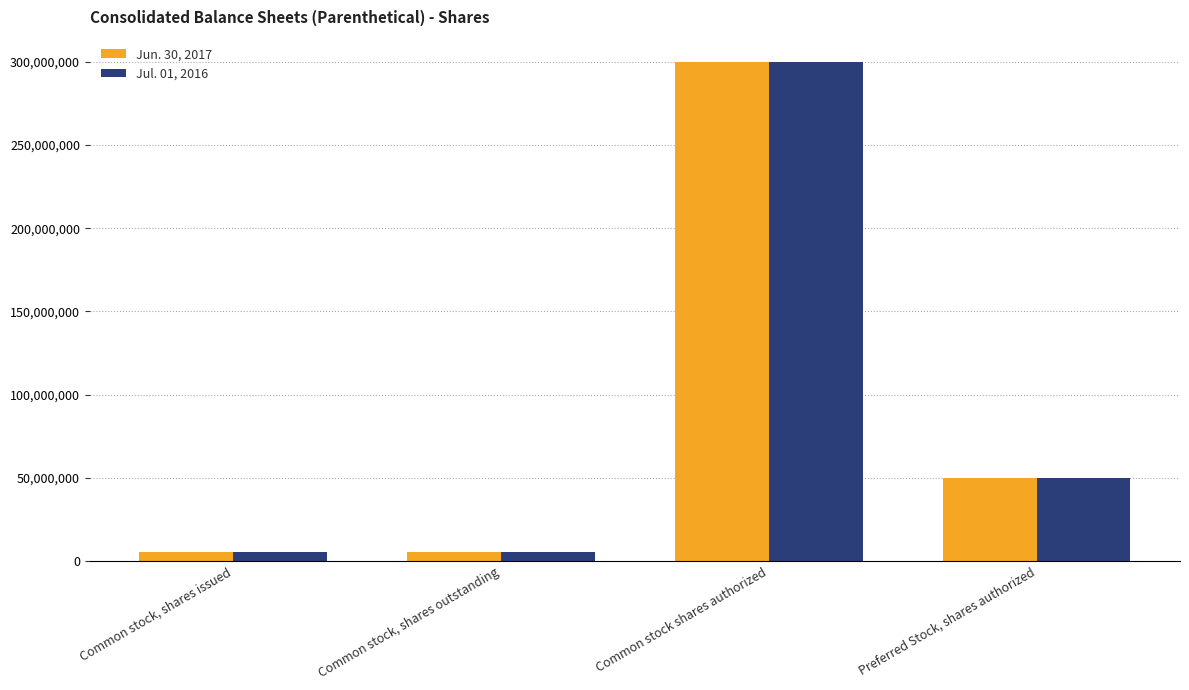

List the series in order of their overall mean, highest first.

Jun. 30, 2017, Jul. 01, 2016